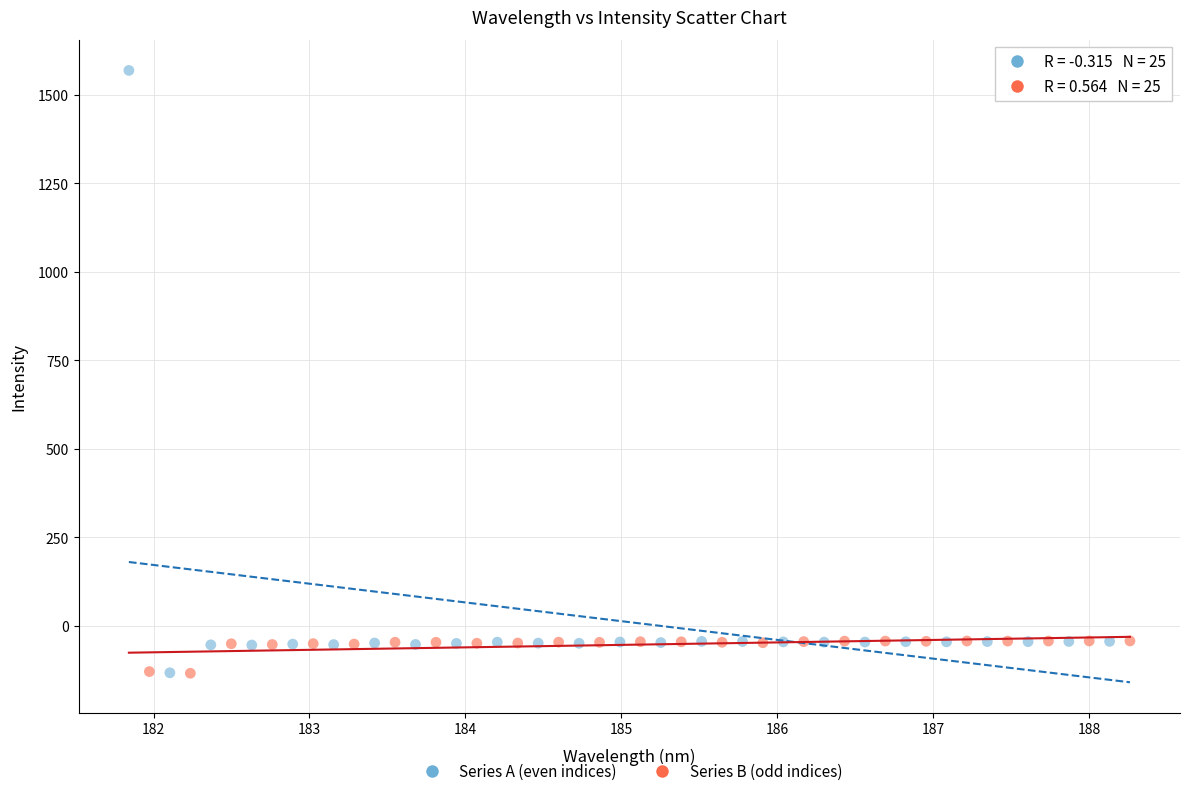

Which series has the widest spread of Y values?

Series A (even indices)